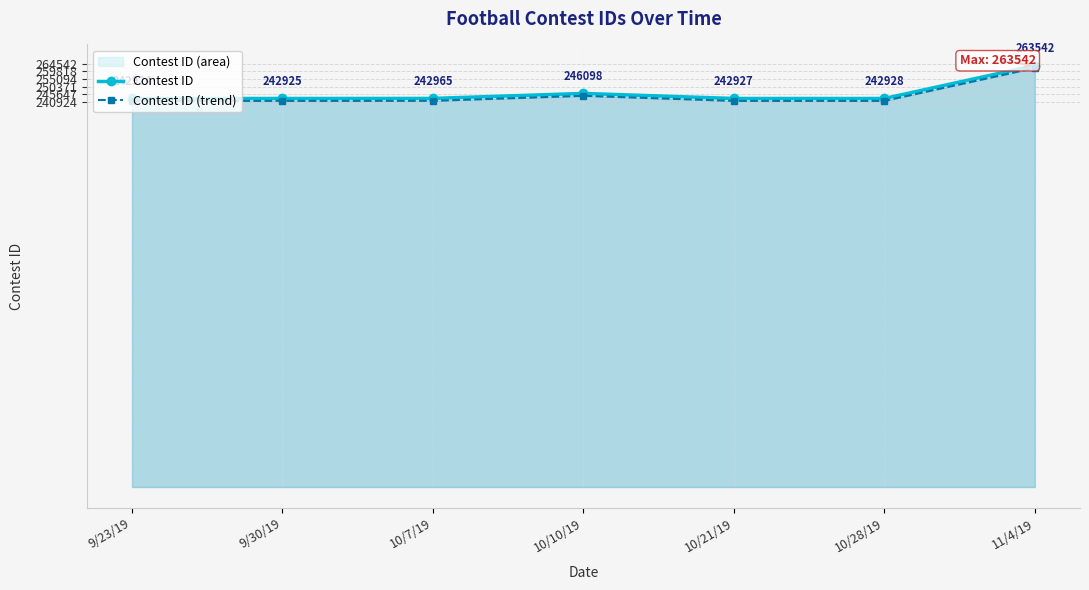

At which label does Contest ID reach its peak?

11/4/19